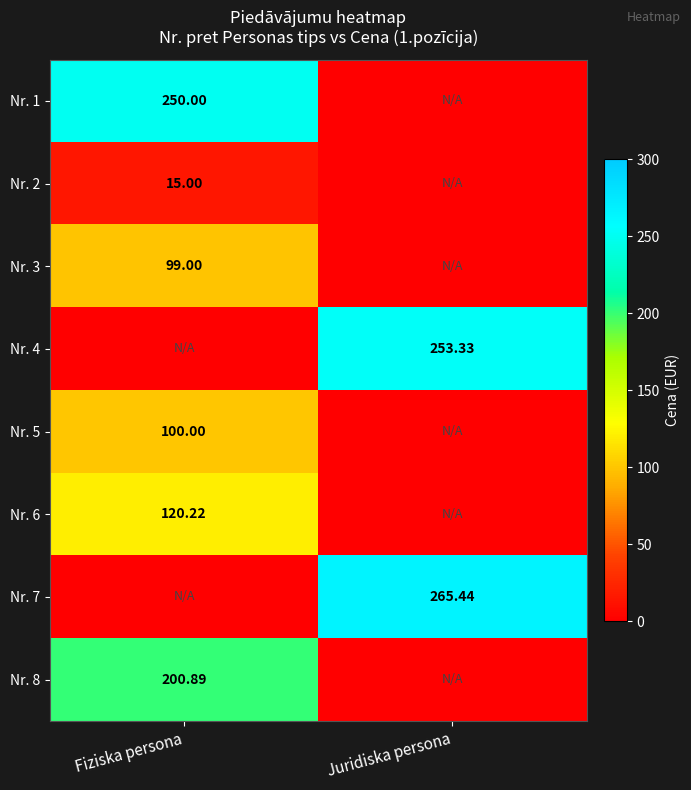

How many series are shown in this chart?

8